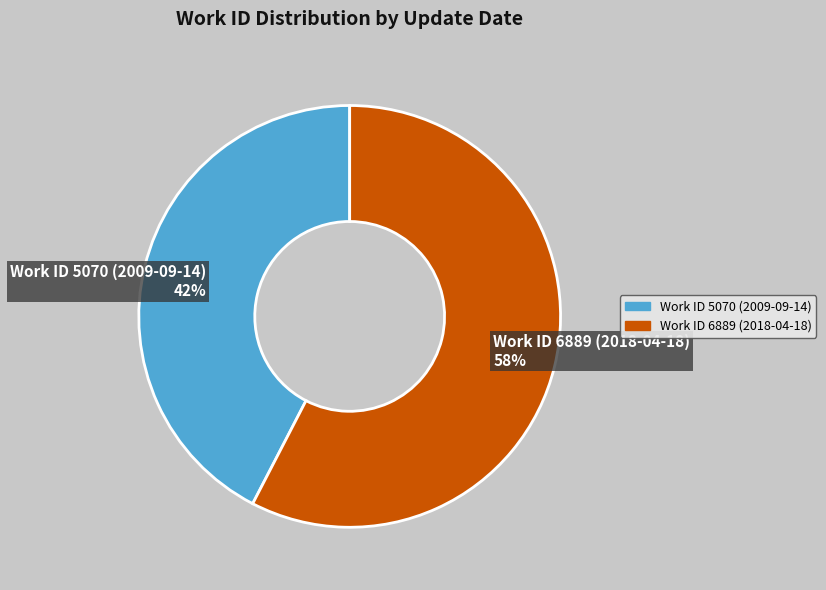

Is the sum of Work ID 6889 (2018-04-18) 58% and Work ID 5070 (2009-09-14) 42% greater than half?

Yes